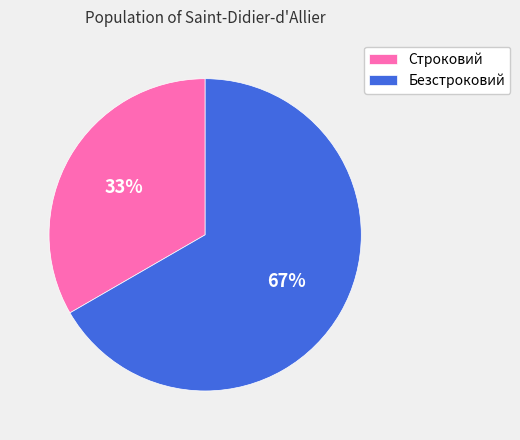

Which category has the smallest portion of the pie?

Строковий